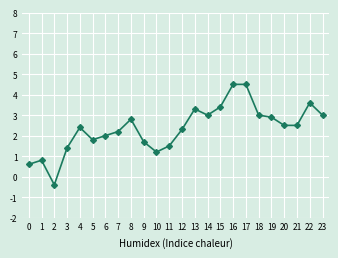

What is the value of the 13th point from the left?

2.3